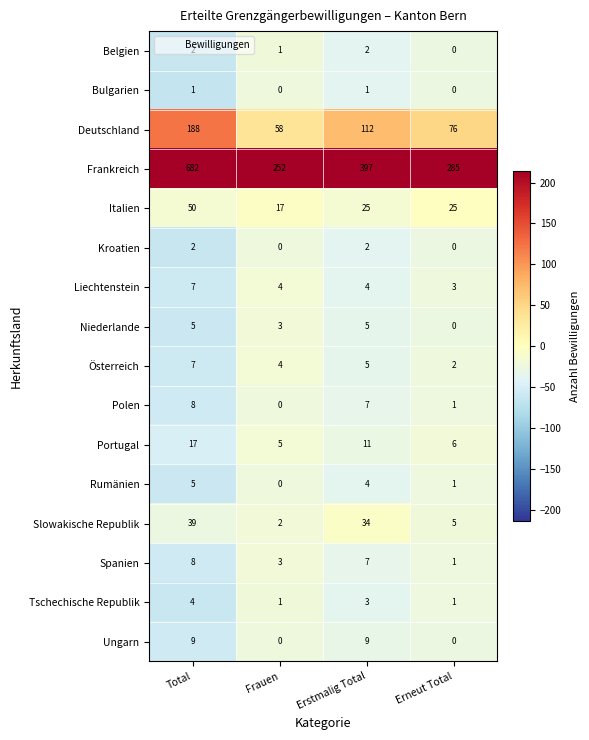

How many Spanien values are between 3 and 8?

3